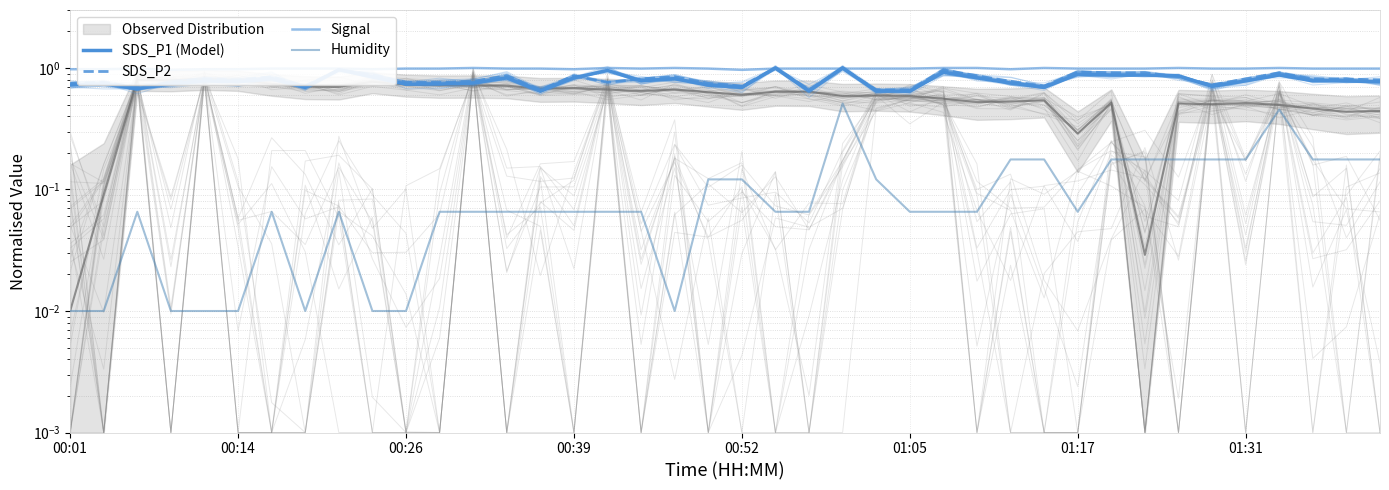

What is the sum of all Humidity values?

4.2